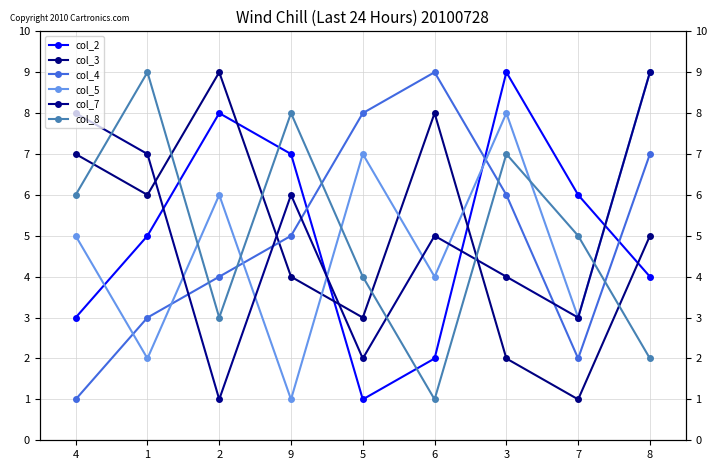

At which category is the sum across all series the highest?

3